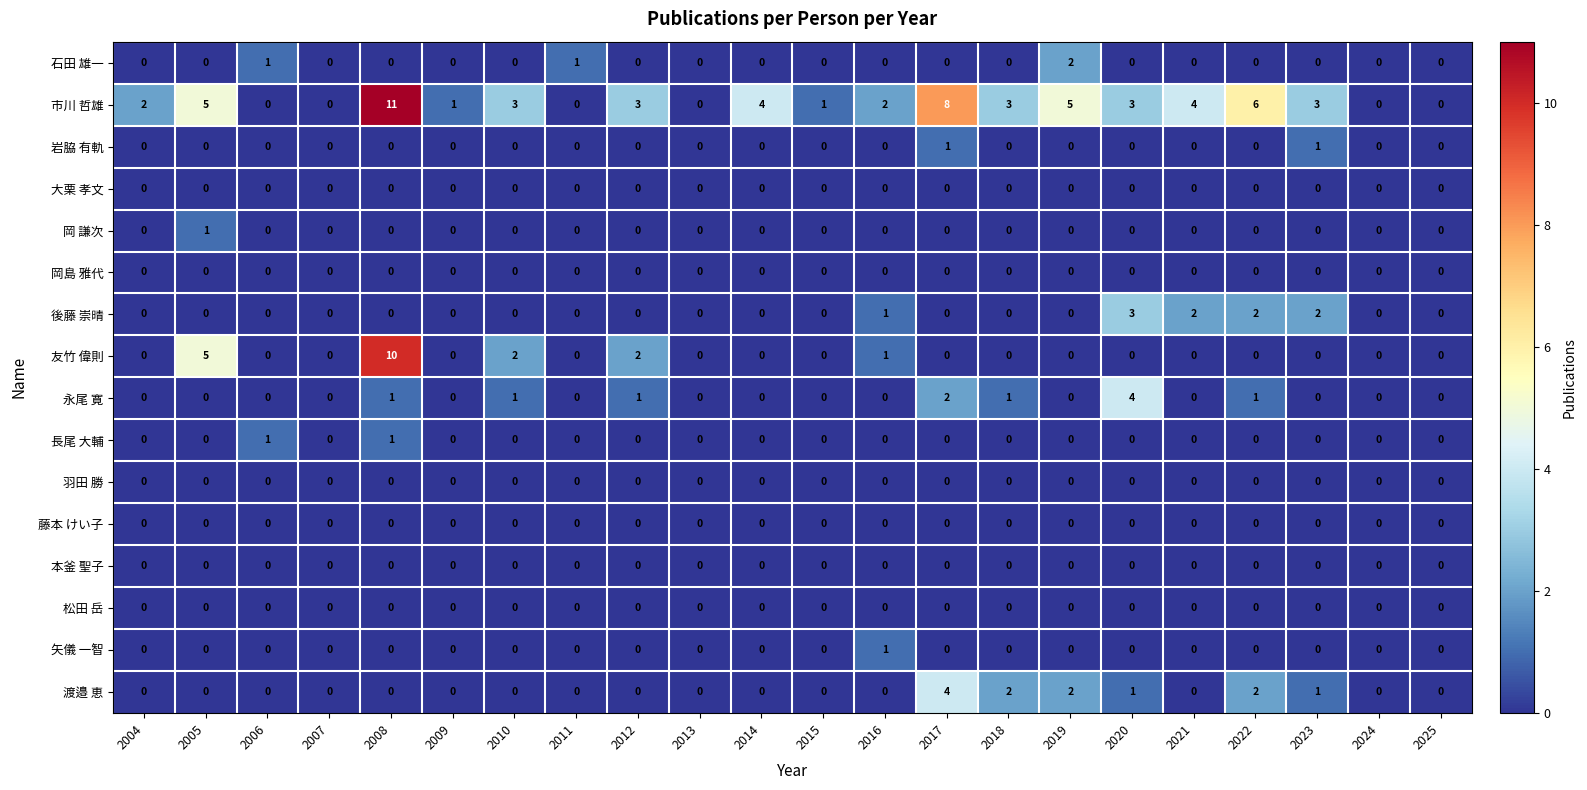

What is the difference between the maximum and minimum values in the 永尾 寛 series?

4